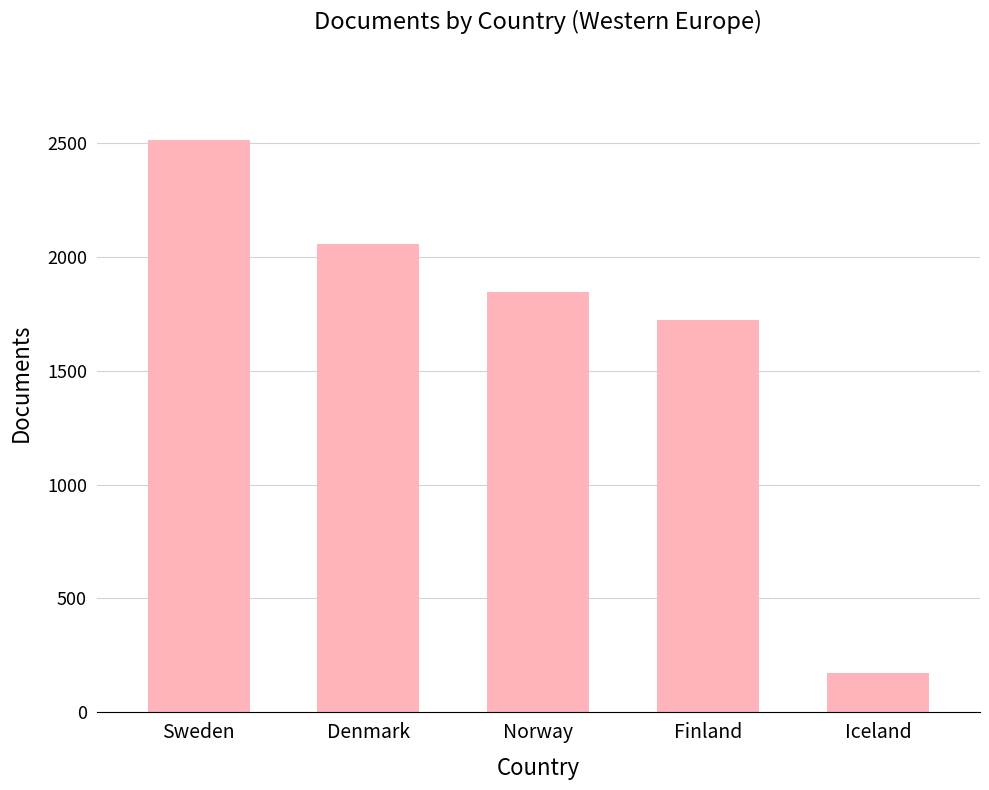

Between Iceland and Sweden, which is larger?

Sweden